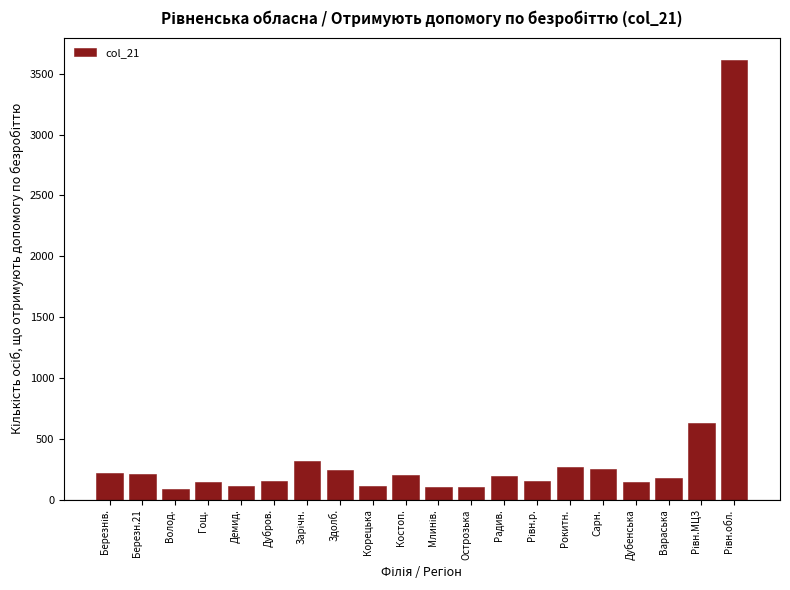

What value does the data have at Сарн.?

254